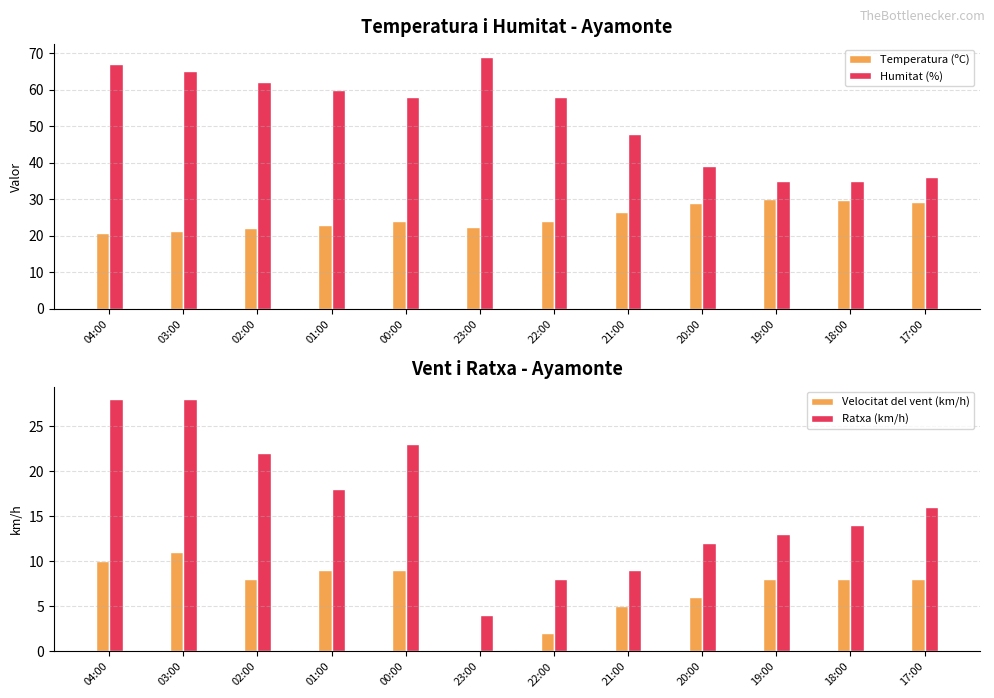

Which series has the largest range (max minus min)?

Humitat (%)